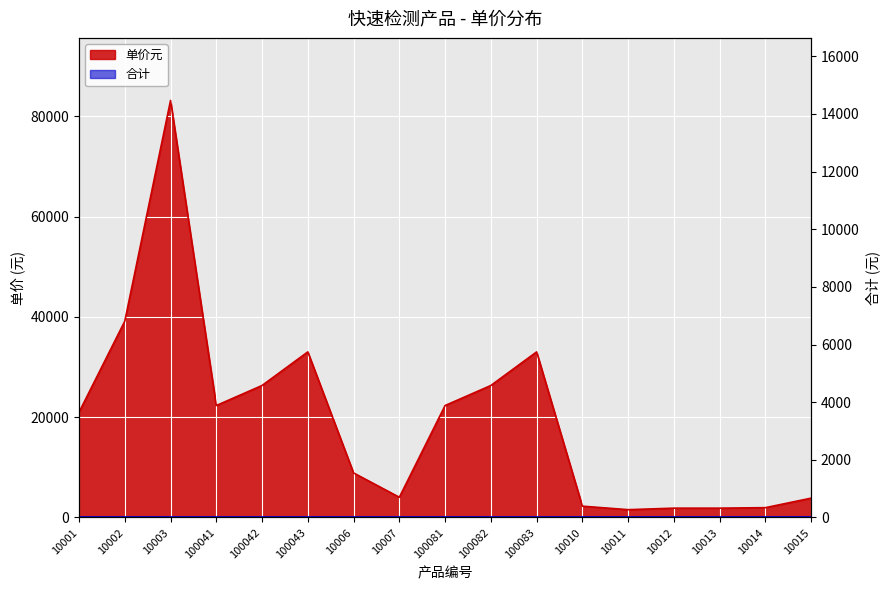

List the labels in order of value, smallest first.

10011, 10012, 10013, 10014, 10010, 10015, 10007, 10006, 10001, 100041, 100081, 100042, 100082, 100043, 100083, 10002, 10003